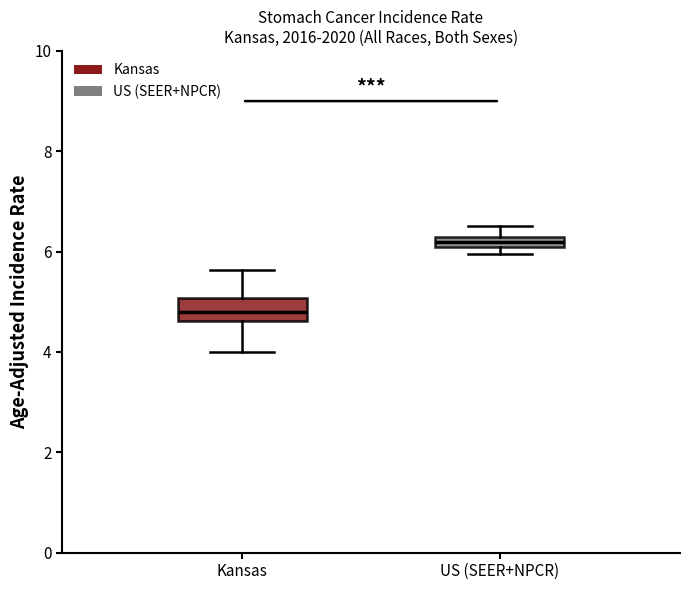

Comparing the boxes themselves (not the whiskers), which one is the tallest?

Kansas